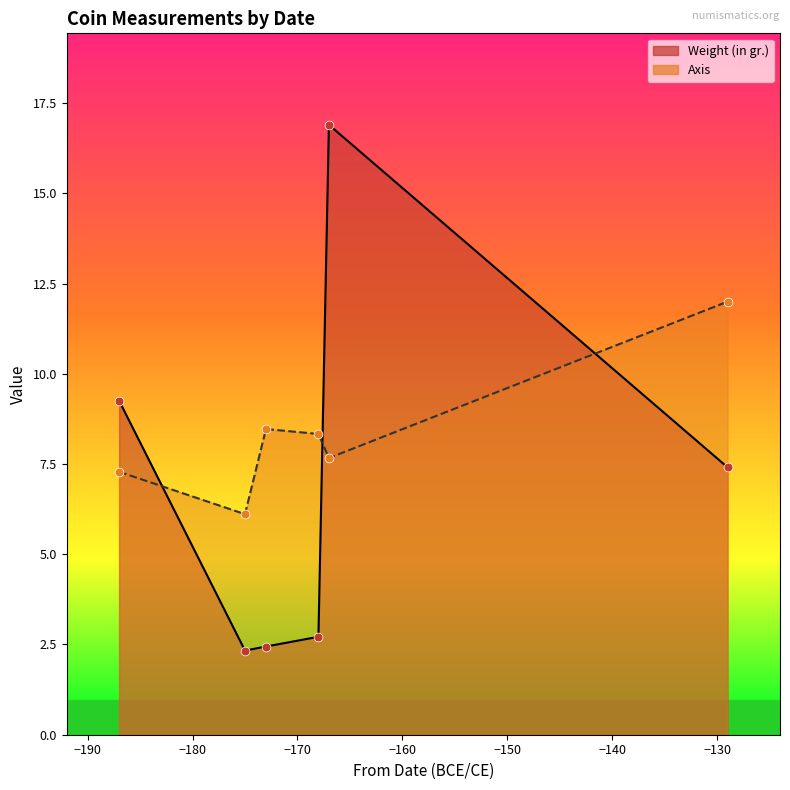

Which series has the largest Y range (max minus min)?

Weight (in gr.) pts